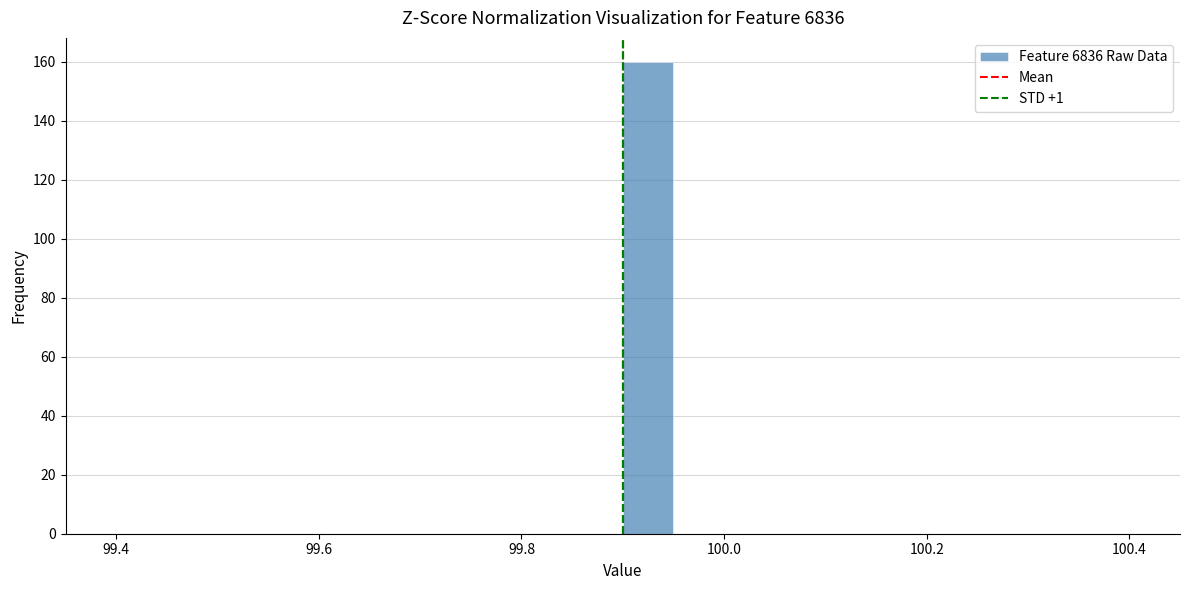

Read against the x-axis, roughly where is the centre of the tallest bar?

99.92